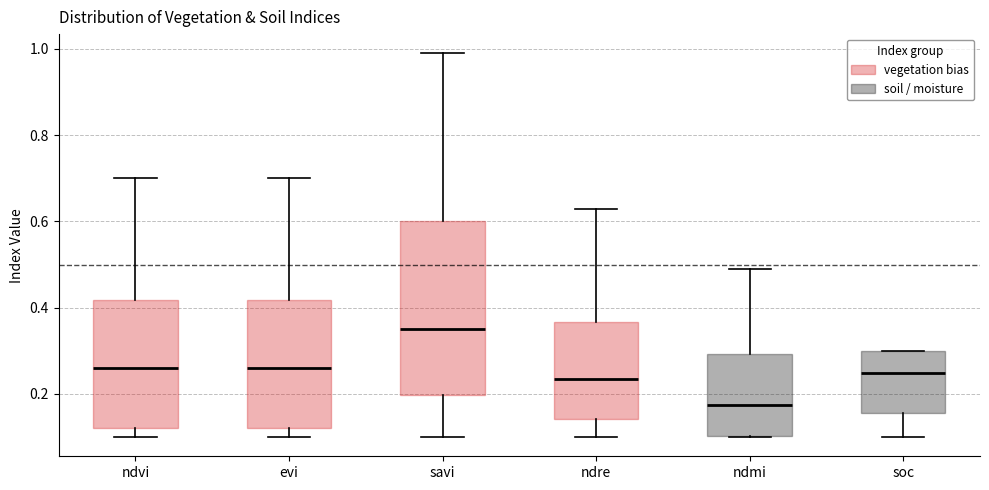

Reading left to right, transcribe this box plot: for each box, give where its median line is, the range the box spans, and where its two whiskers end, as read against the y-axis. The values are not printed on the chart, so give them approximately, as read against the axis.

ndvi: median 0.26, box 0.12 to 0.42, whiskers 0.10 to 0.70
evi: median 0.26, box 0.12 to 0.42, whiskers 0.10 to 0.70
savi: median 0.36, box 0.20 to 0.60, whiskers 0.10 to 1.00
ndre: median 0.24, box 0.14 to 0.36, whiskers 0.10 to 0.64
ndmi: median 0.18, box 0.10 to 0.30, whiskers 0.10 to 0.50
soc: median 0.24, box 0.16 to 0.30, whiskers 0.10 to 0.30